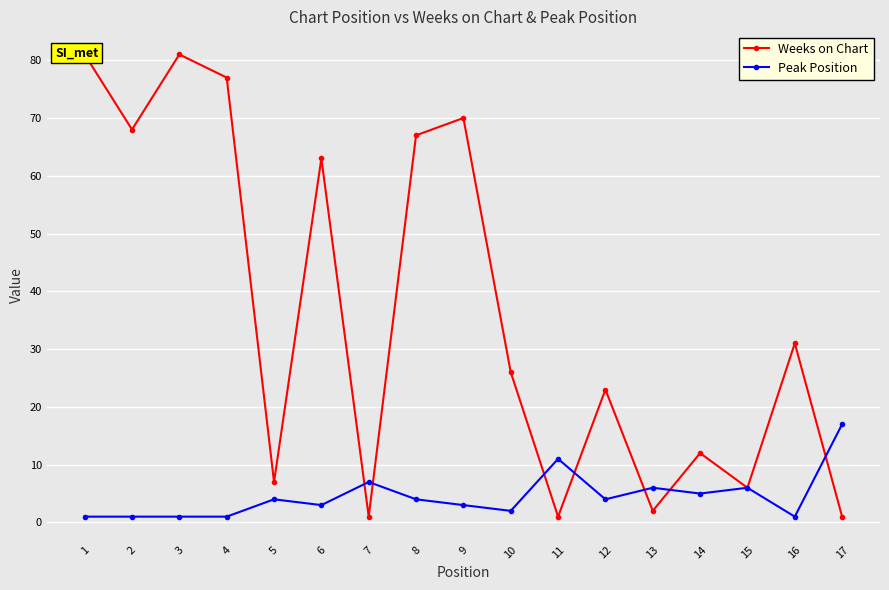

After their last crossing, which series has the higher values: Peak Position or Weeks on Chart?

Peak Position